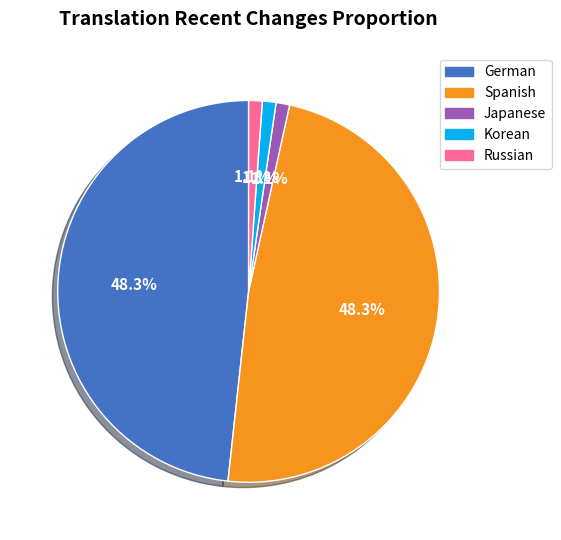

Does Spanish represent more than half of the total?

No